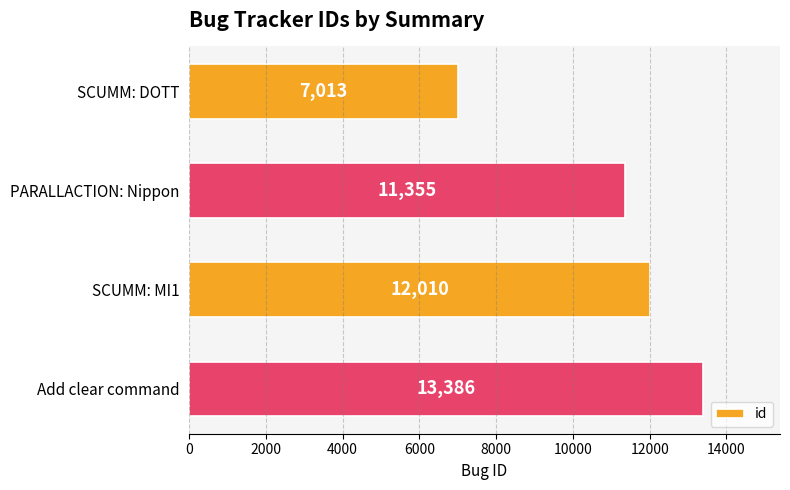

Is it true that the value at SCUMM: MI1 is 12010?

True